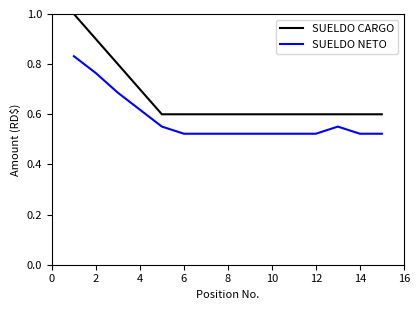

True or false: SUELDO NETO and SUELDO CARGO intersect in this chart.

False